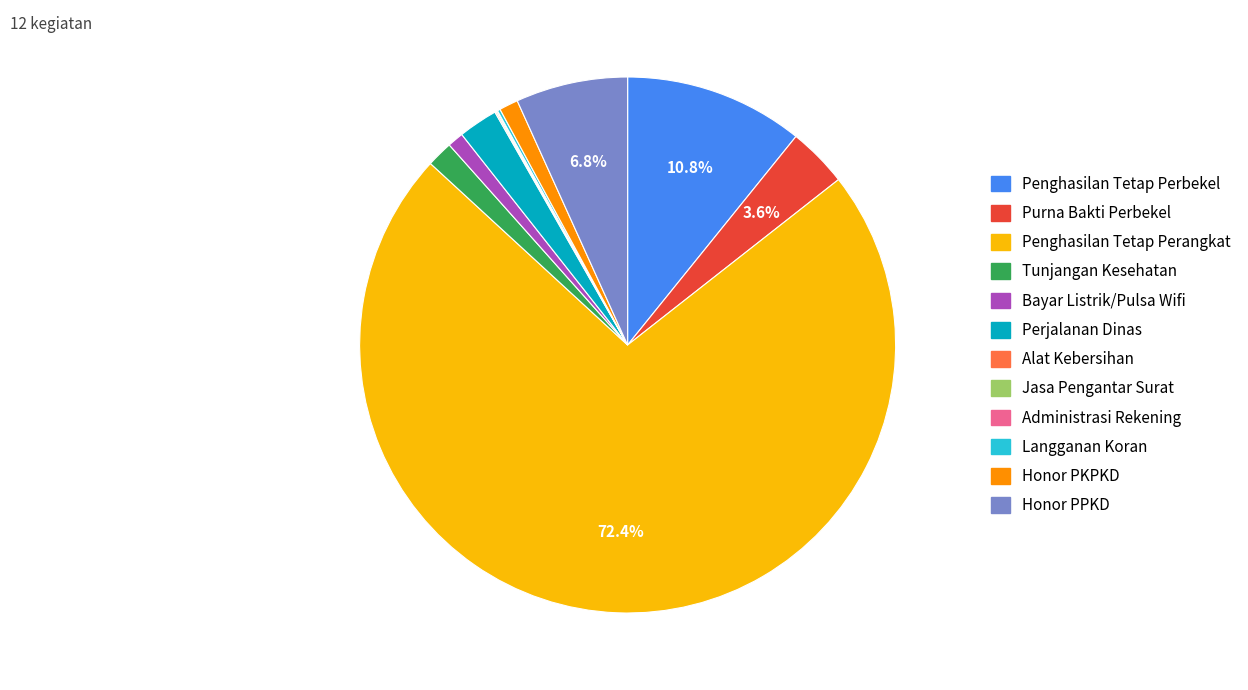

What is the largest slice in the pie chart?

Penghasilan Tetap Perangkat